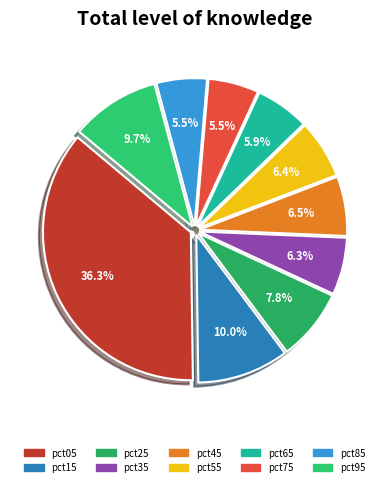

Rank the categories by value from highest to lowest.

pct05, pct15, pct95, pct25, pct45, pct55, pct35, pct65, pct75, pct85